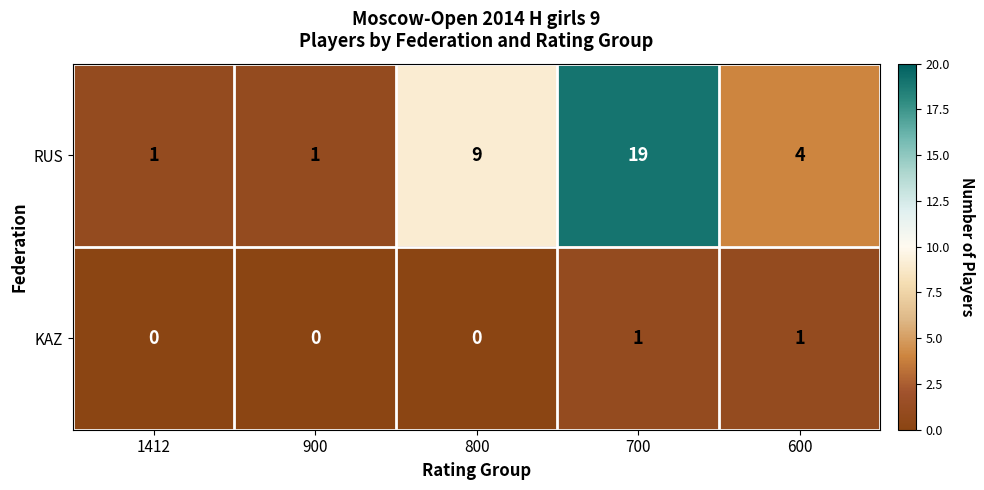

Count the RUS values in the range 1 to 9.

4